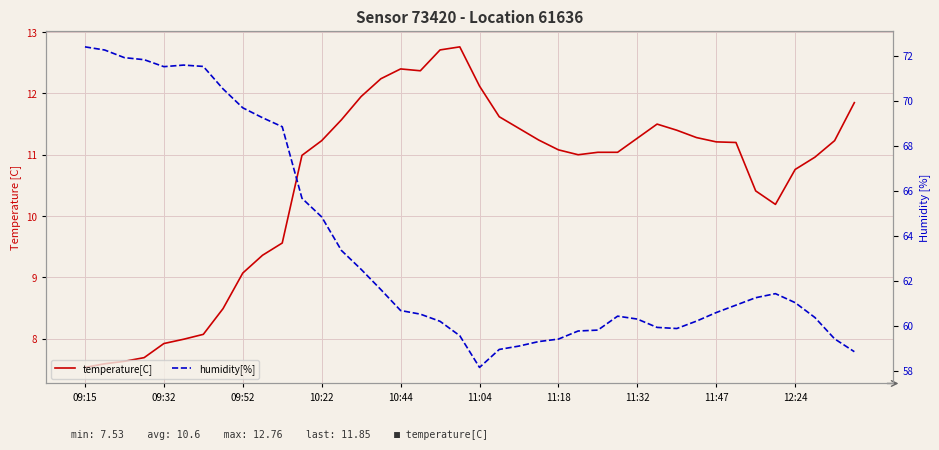

True or false: humidity[%] and temperature[C] intersect in this chart.

False